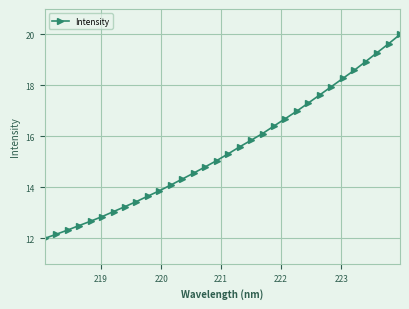

What is the minimum value shown in the chart?

12.0